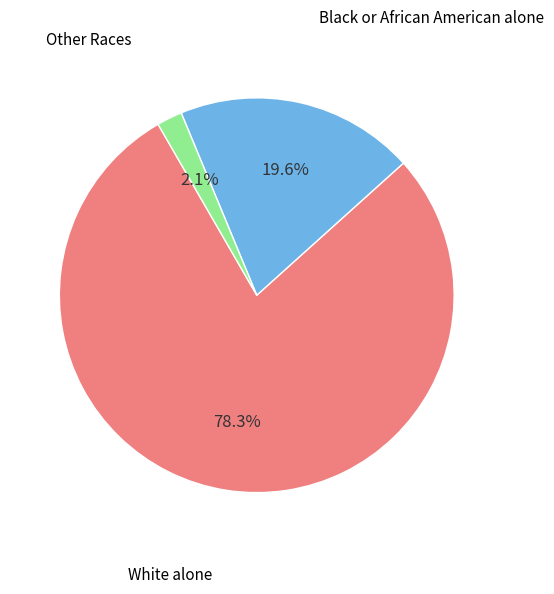

Does any single category account for the majority?

Yes